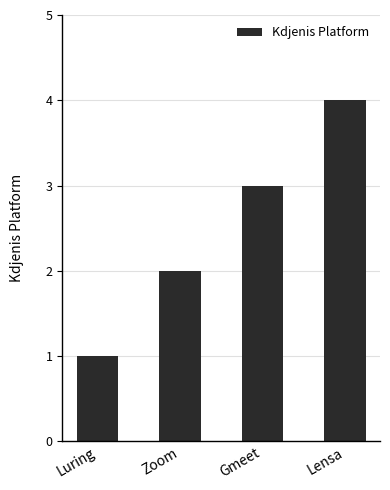

What is the difference between the values at Gmeet and Zoom?

1